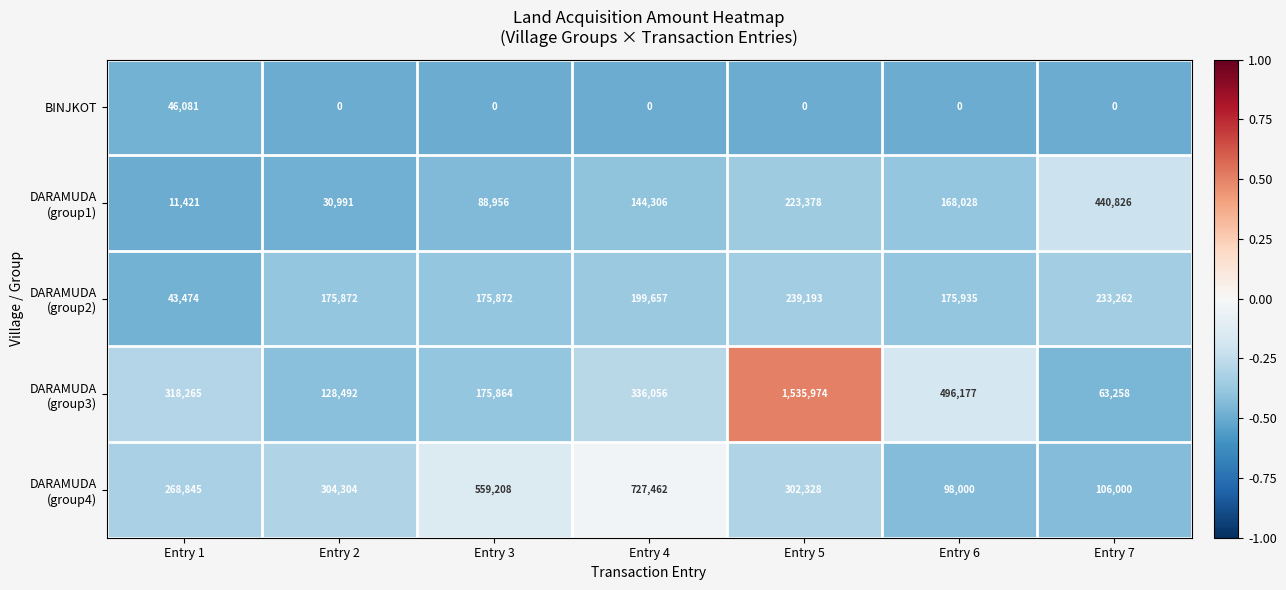

How many series are shown in this chart?

5